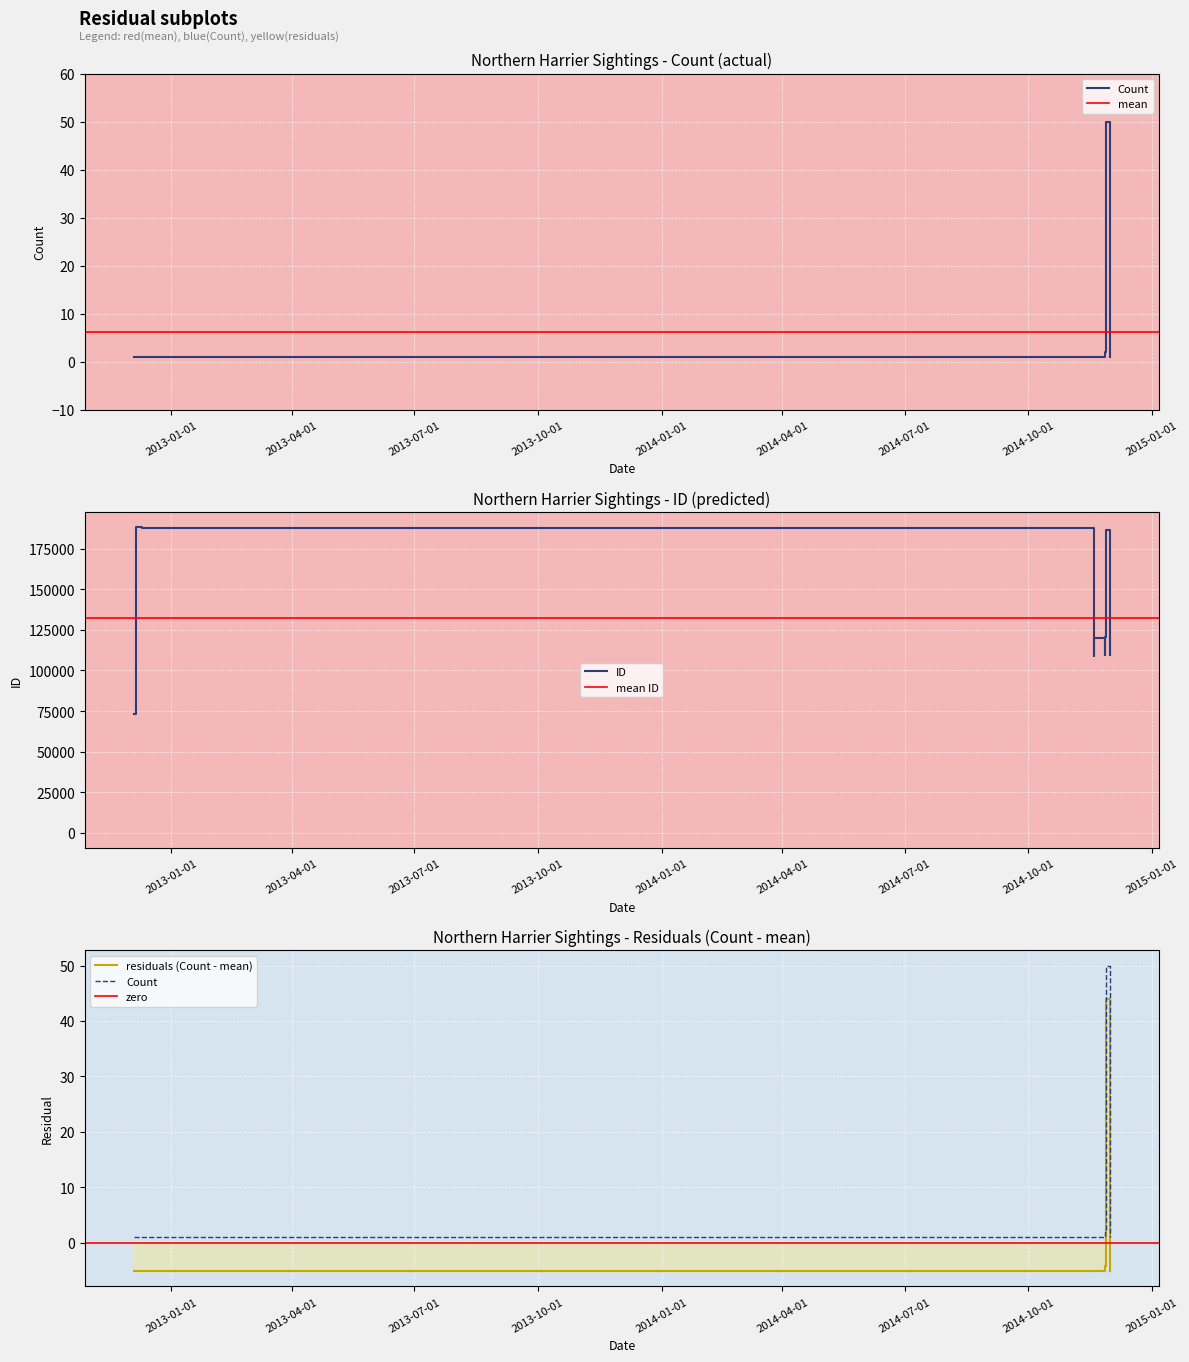

Is the value of Count at 2014-11-19 greater than the value of ID at 2014-12-01?

No